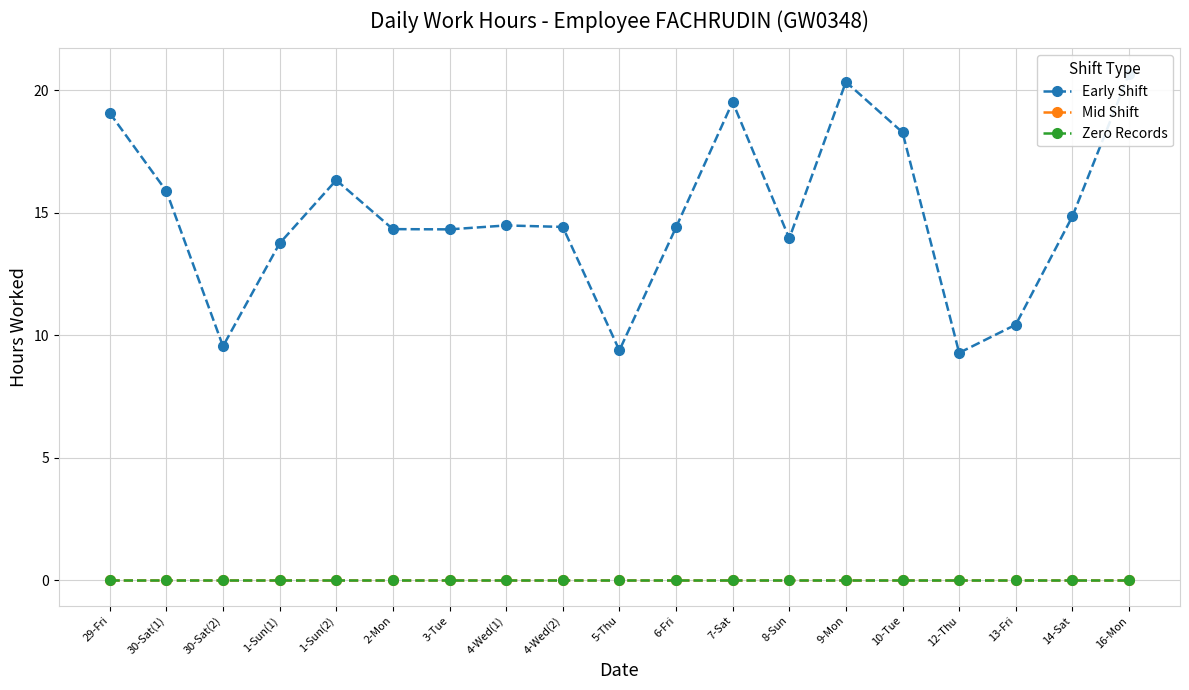

True or false: Zero Records and Mid Shift cross at least once.

False